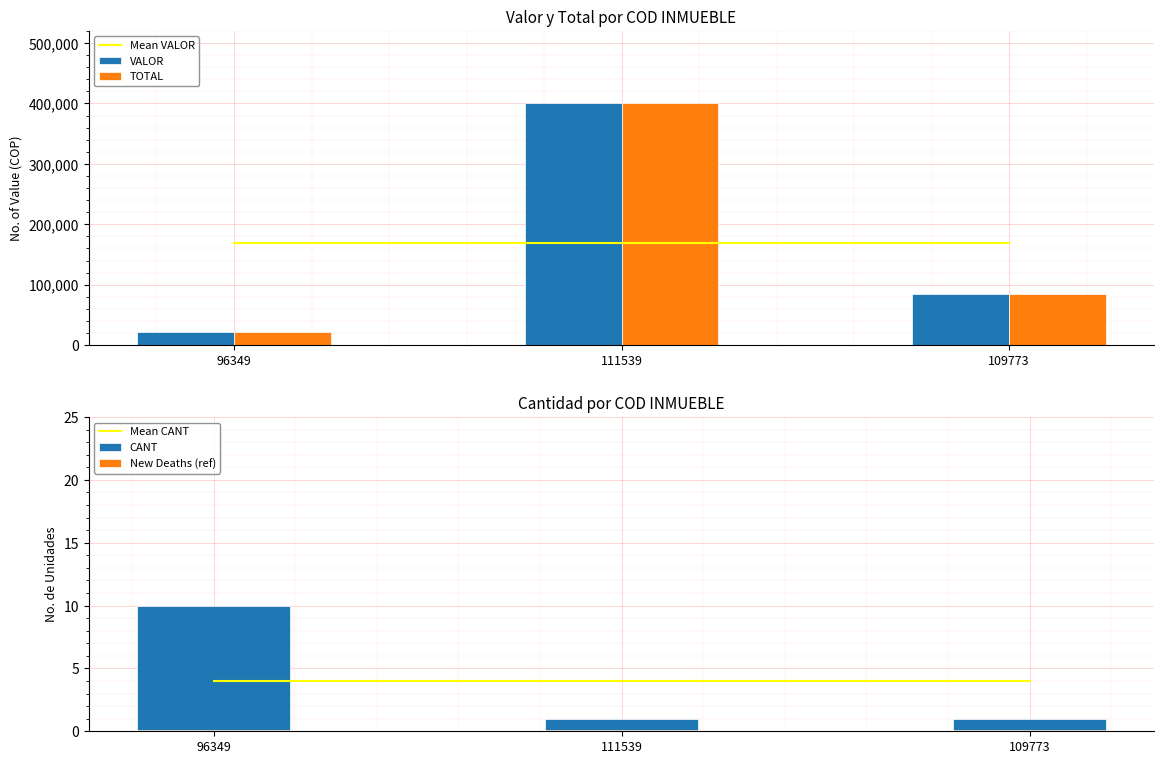

Count the number of data series in this chart.

6